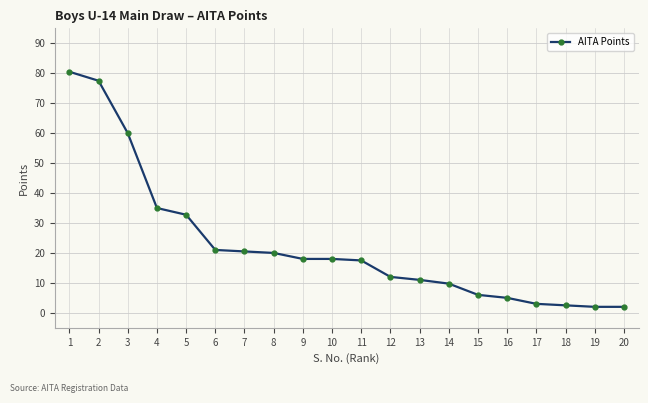

The value at 15 is 2.2. True or false?

False